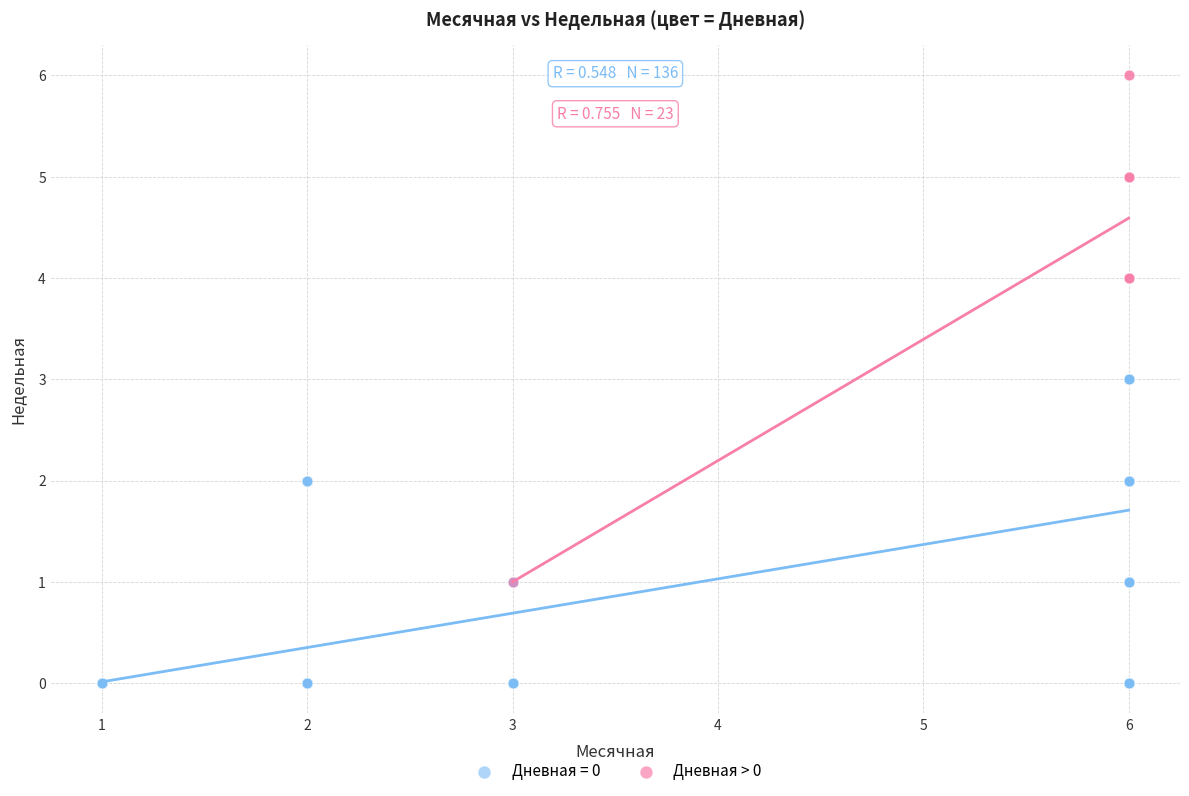

Which series reaches the minimum Y coordinate?

Дневная = 0